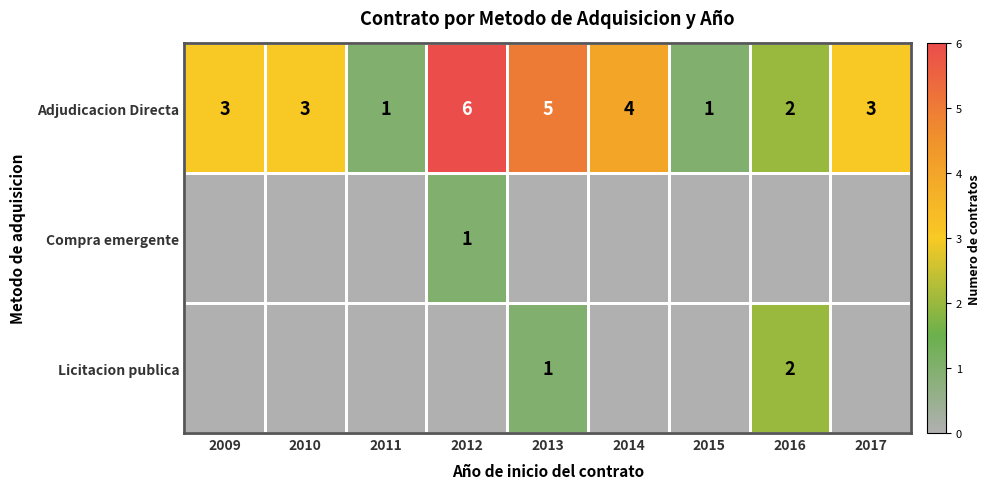

Is the value of Adjudicacion Directa at 2015 greater than the value of Licitacion publica at 2016?

No